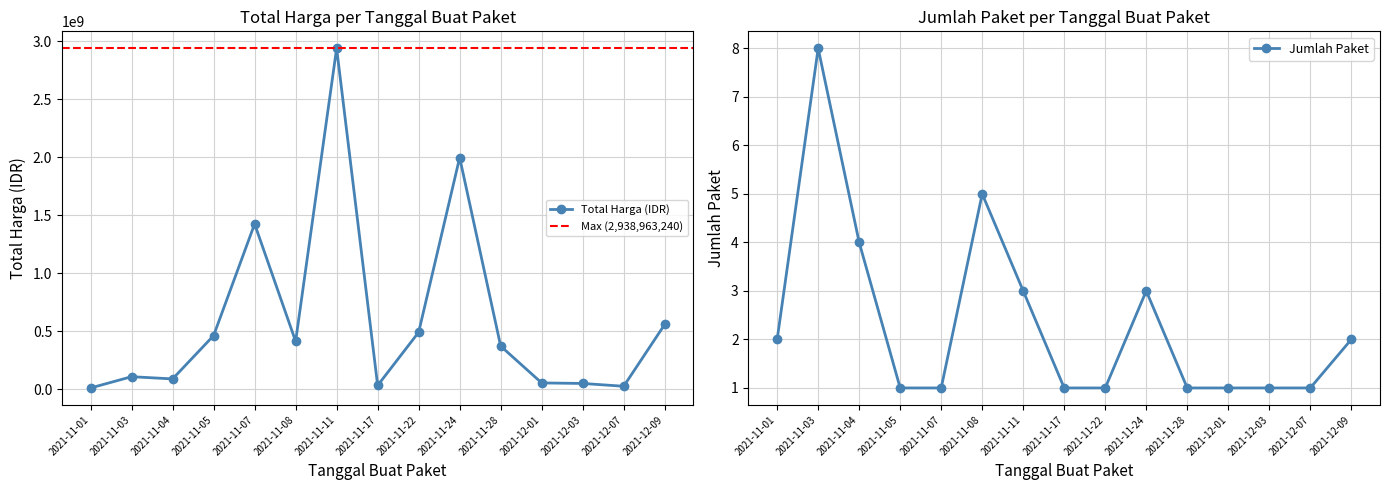

What is the greatest value displayed?

2938963240